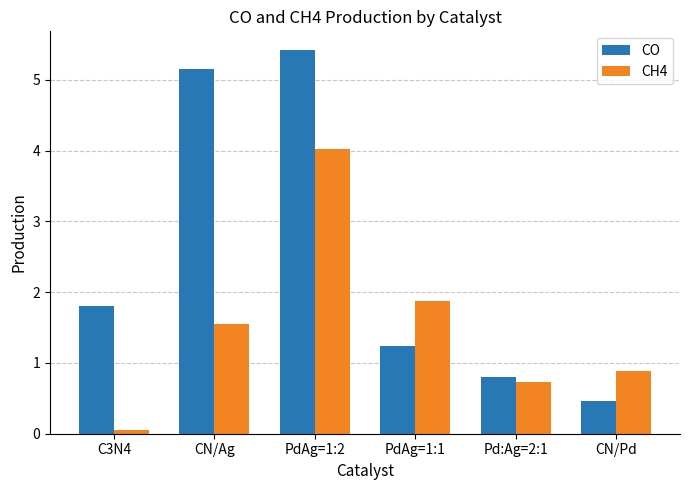

Which category has the lowest value across all series?

C3N4